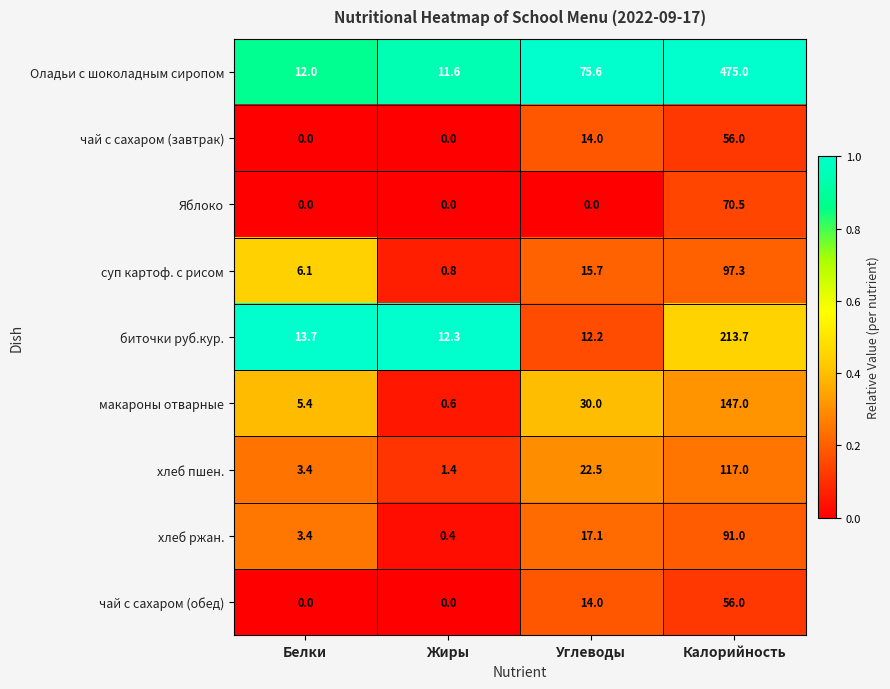

Which series changed the most between Белки and Жиры?

суп картоф. с рисом